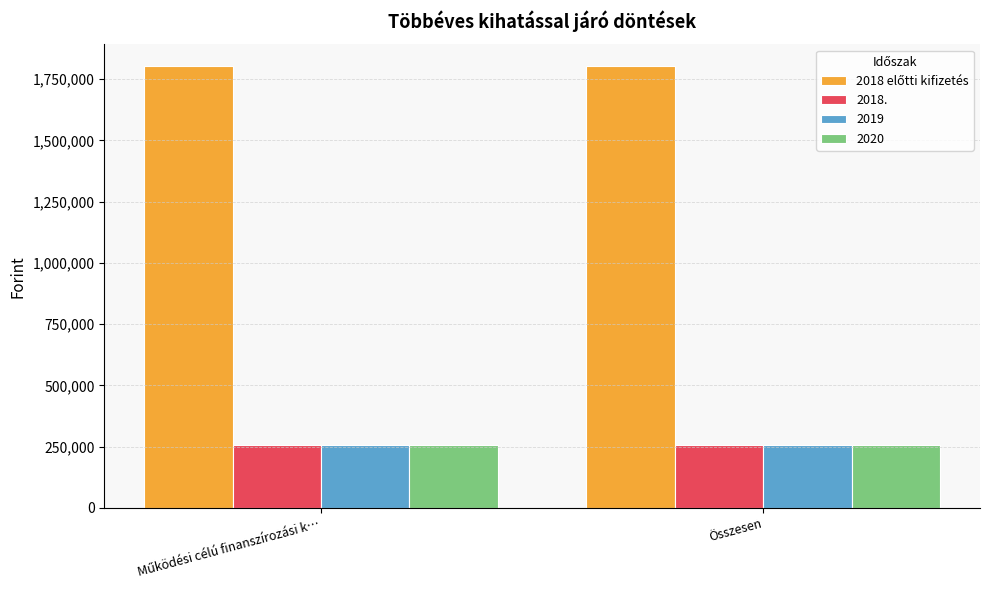

True or false: 2019 has a value of 83296 at Összesen.

False